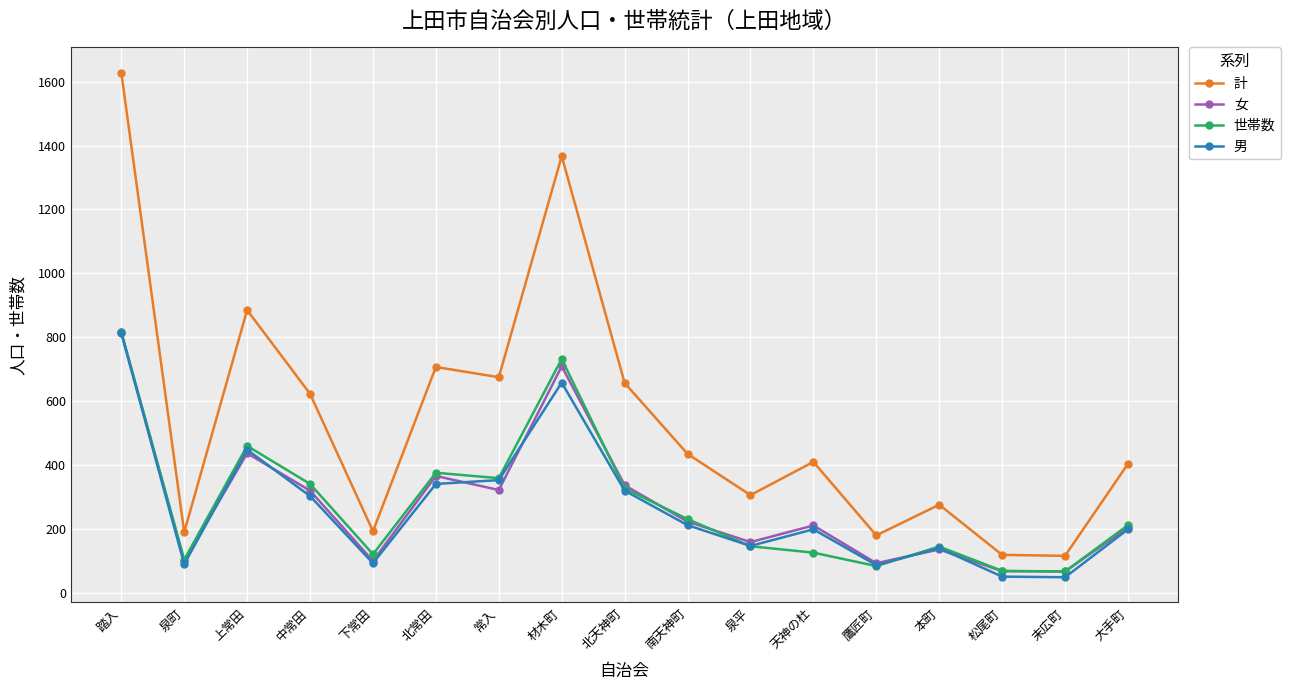

How many lines are shown in the chart?

4